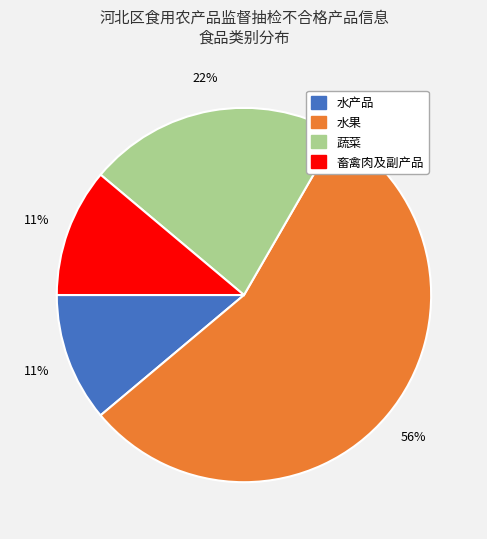

To the nearest percent, what is the combined percentage of 水果 and 水产品?

67%